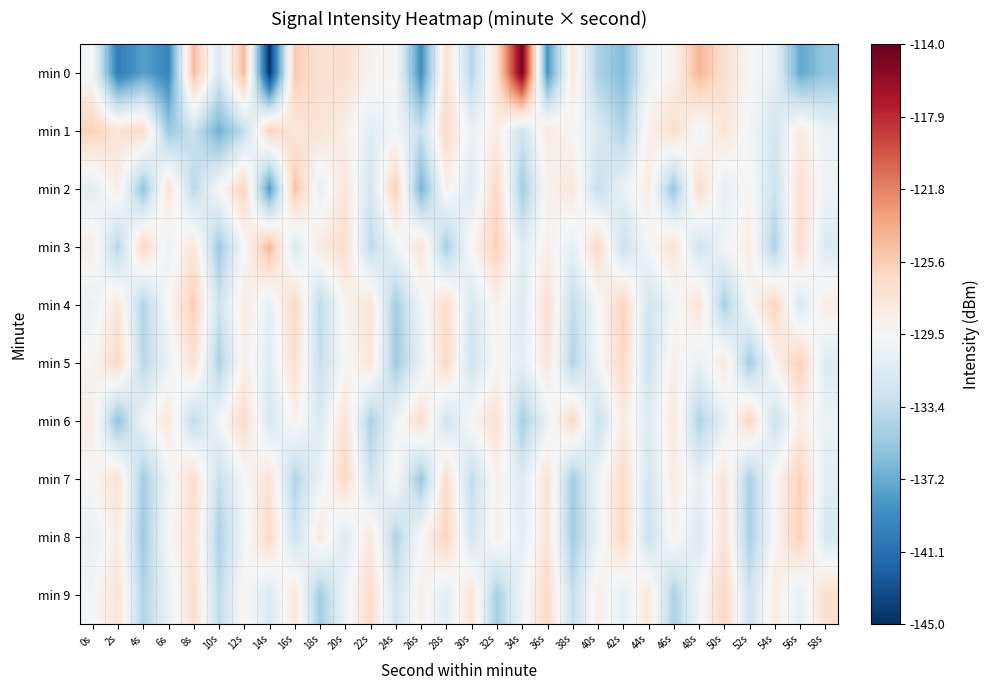

What is the smallest value displayed?

-144.8